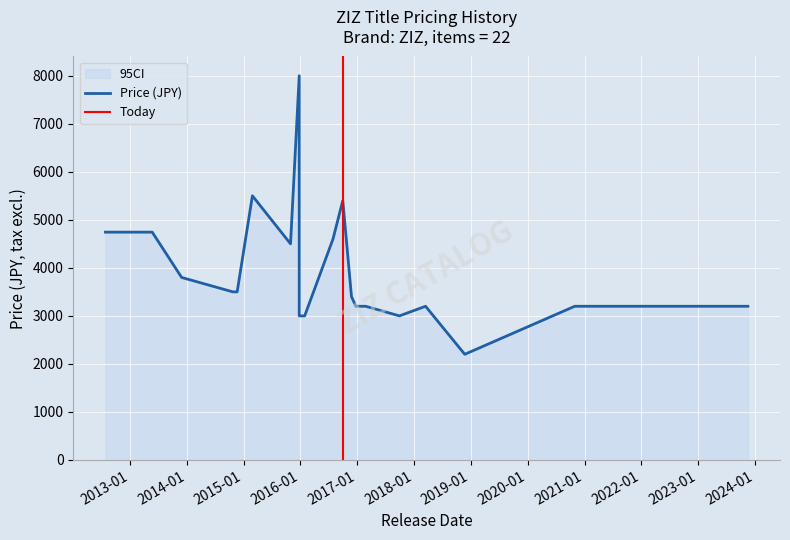

The value at 4 is 547. True or false?

False